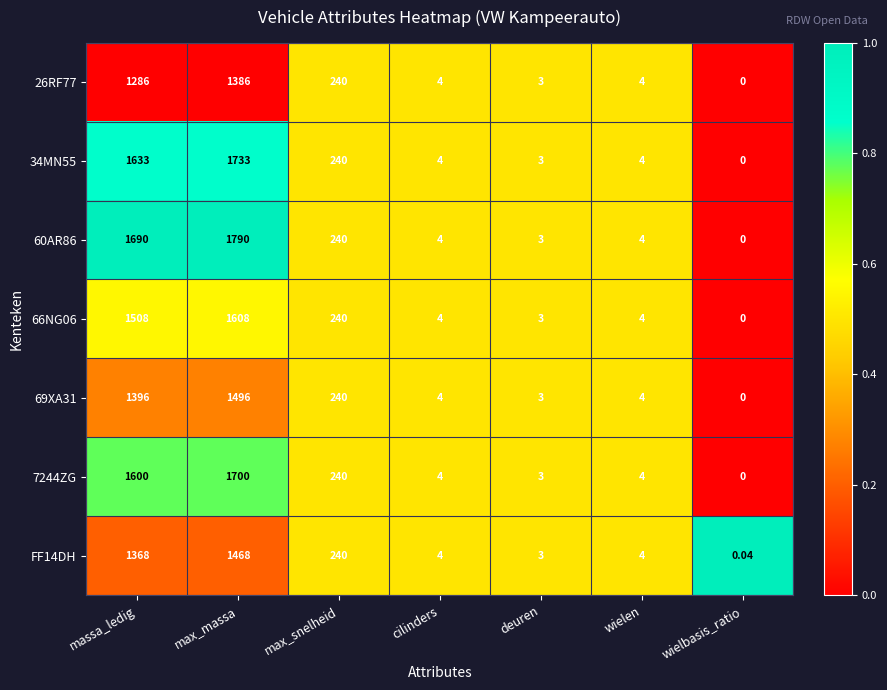

Is the value of 69XA31 at max_massa greater than the value of FF14DH at wielen?

Yes